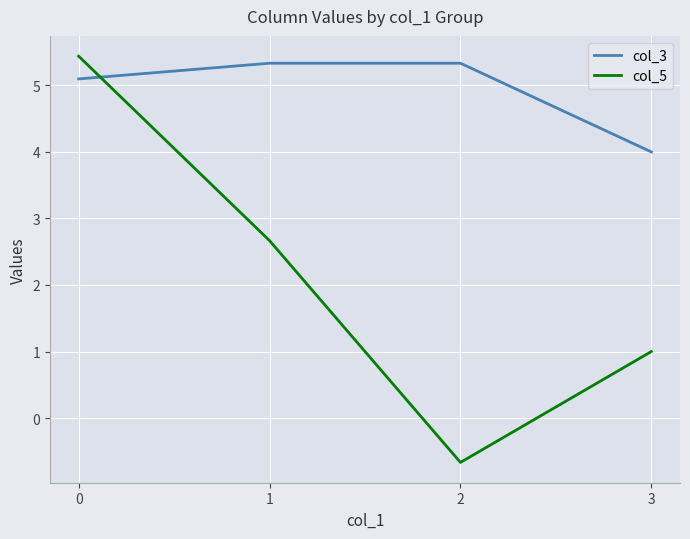

Reading left to right, transcribe all the data shown in this chart.

col_3: 5.1	5.3	5.3	4.0
col_5: 5.4	2.7	-0.7	1.0